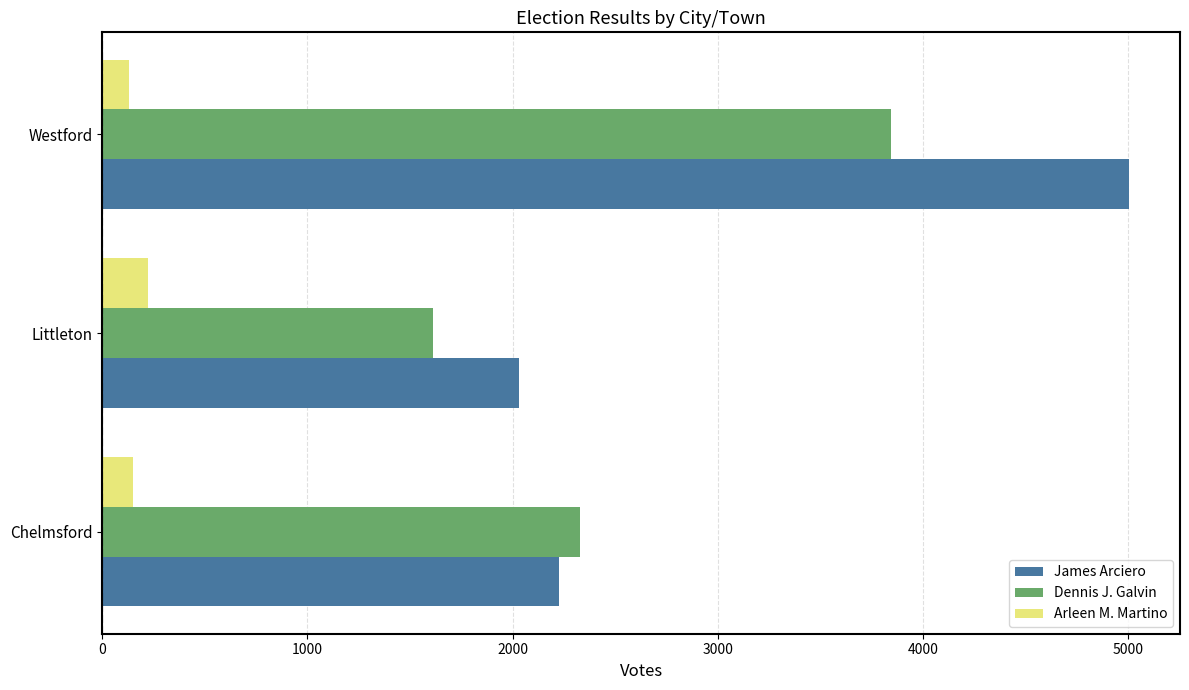

Count the number of categories in the chart.

3